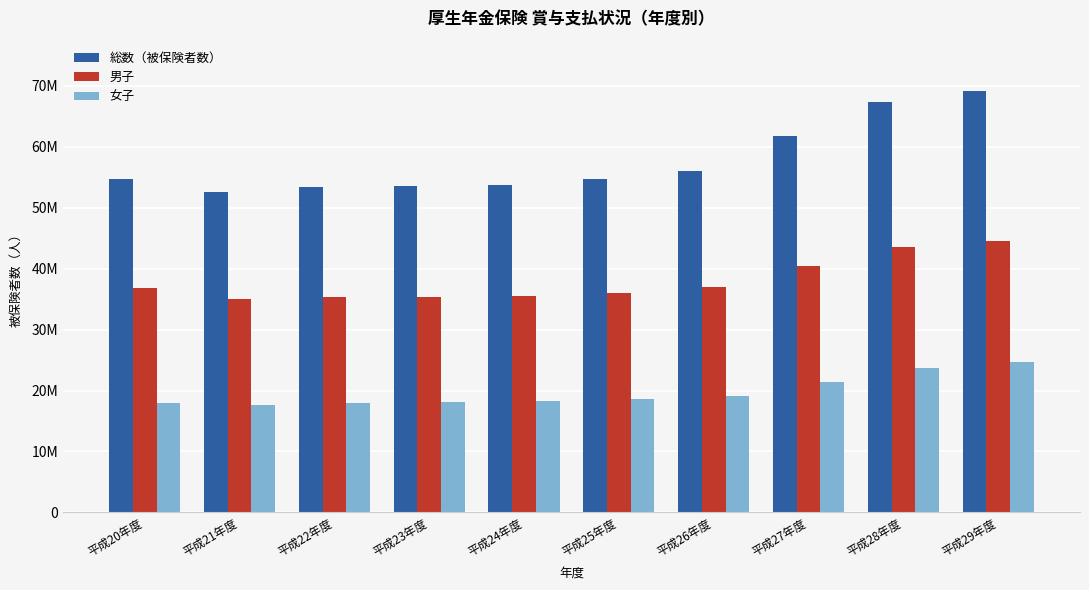

What is the label of the 2nd bar from the right?

平成28年度